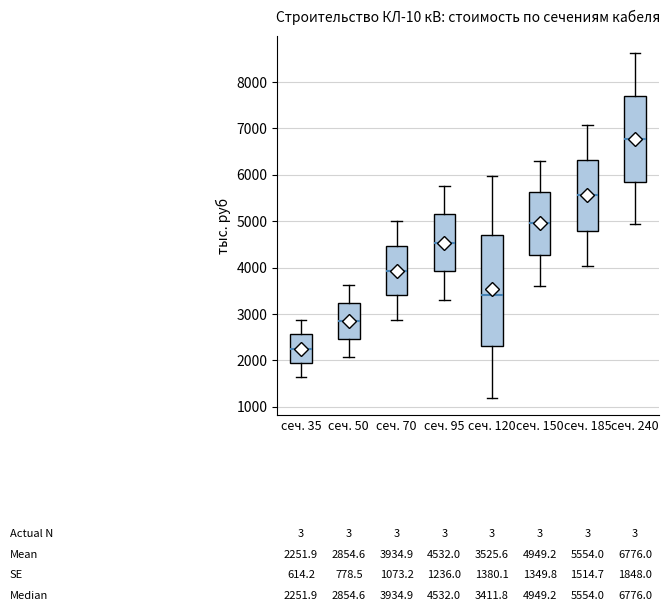

Which box's median line is the lowest?

сеч. 35